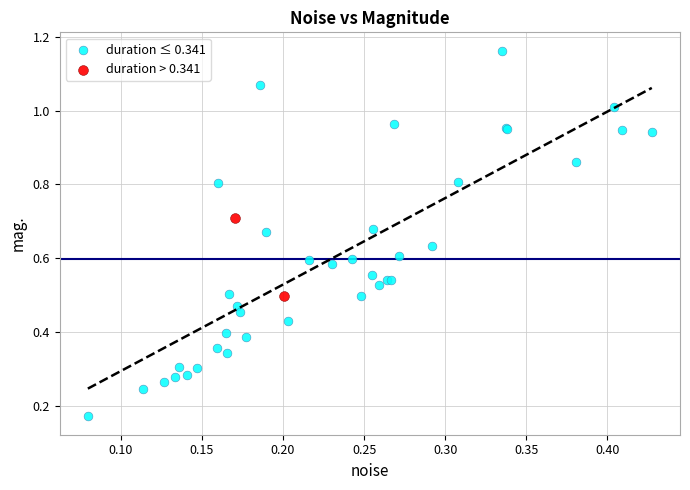

Which series reaches the minimum Y coordinate?

duration ≤ 0.341